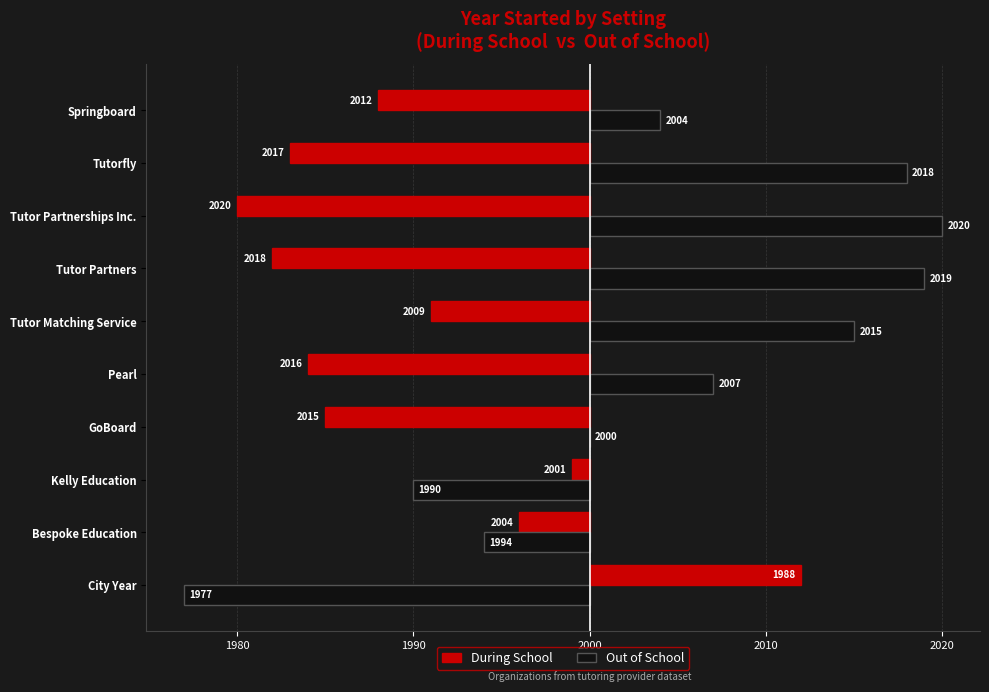

What are all the series names shown in the legend?

During School, Out of School